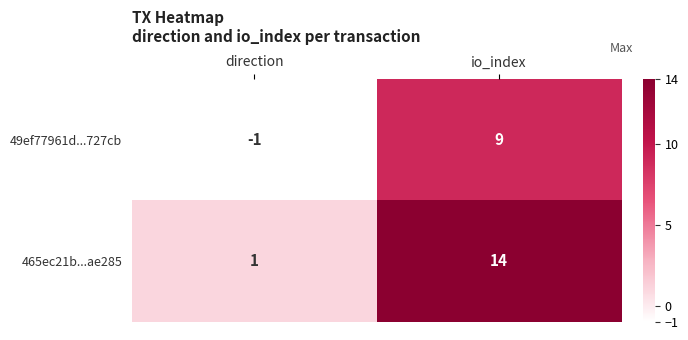

What value does the 49ef77961d...727cb series have at io_index?

9